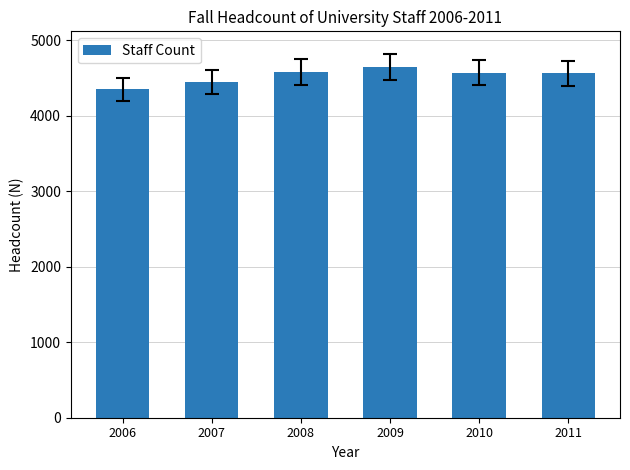

Does the chart contain stacked bars?

No